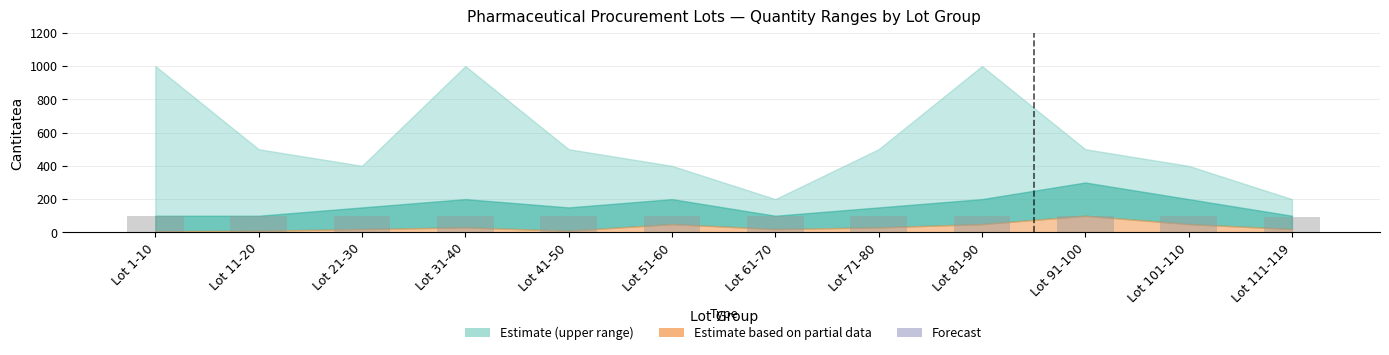

What is the value of the 6th bar from the left?

100